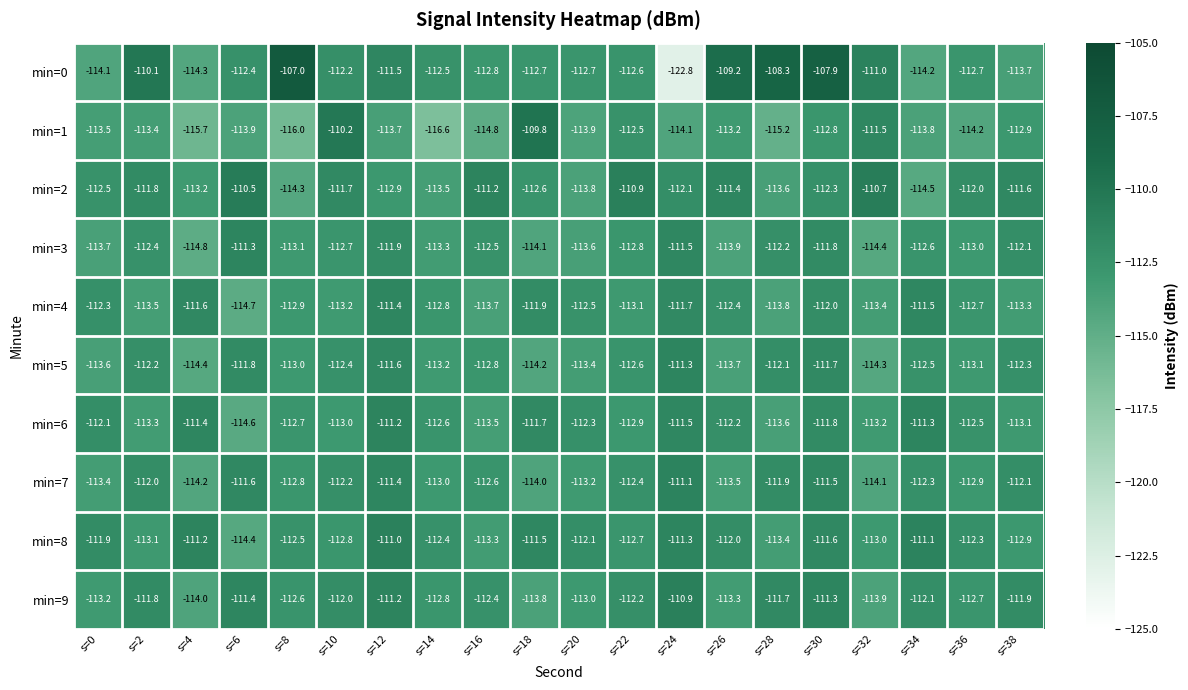

Read the min=8 value at s=34.

-111.1